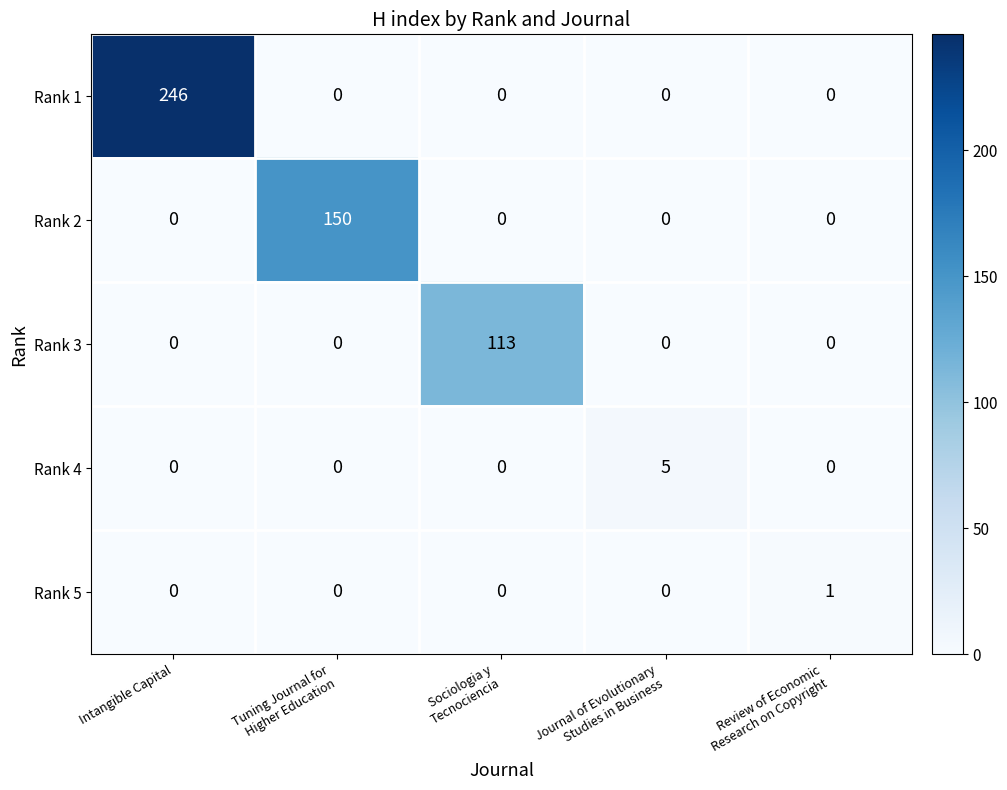

Reading left to right, list all the values displayed in this chart.

Rank 1: 246	0	0	0	0
Rank 2: 0	150	0	0	0
Rank 3: 0	0	113	0	0
Rank 4: 0	0	0	5	0
Rank 5: 0	0	0	0	1